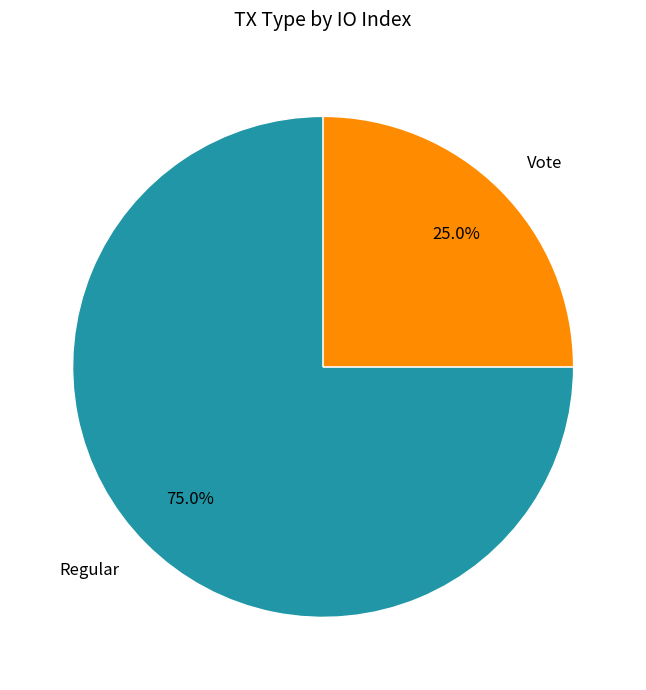

Approximately how many times larger is the value at Regular compared to Vote?

3.0